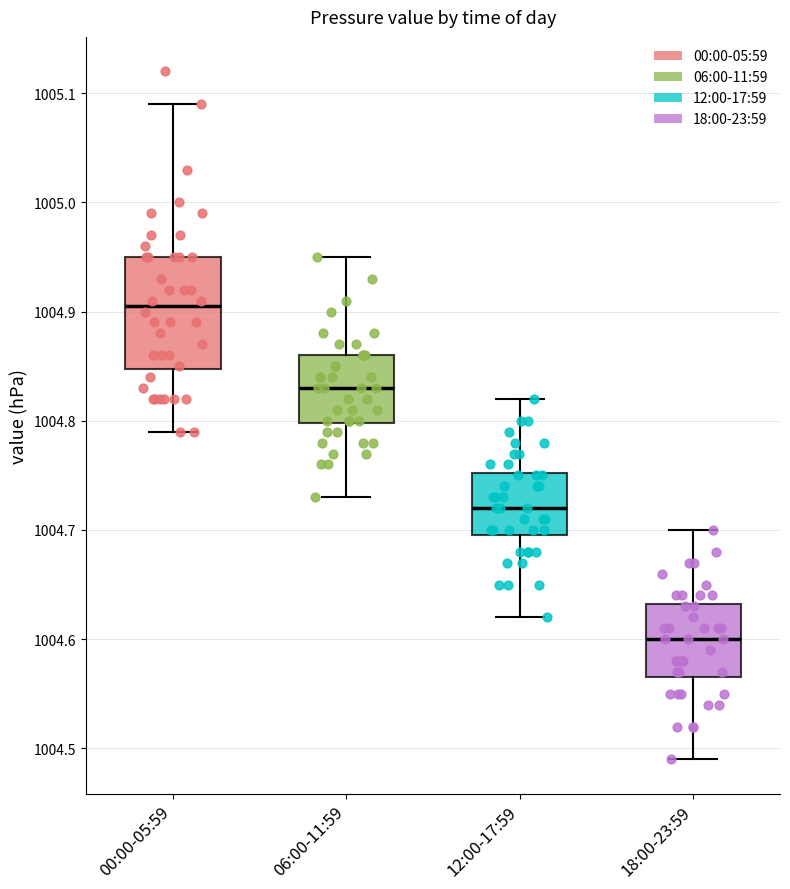

Where does the lower whisker of the box for 12:00-17:59 end on the y-axis? The values are not printed on the chart, so give them approximately, as read against the axis.

1004.62